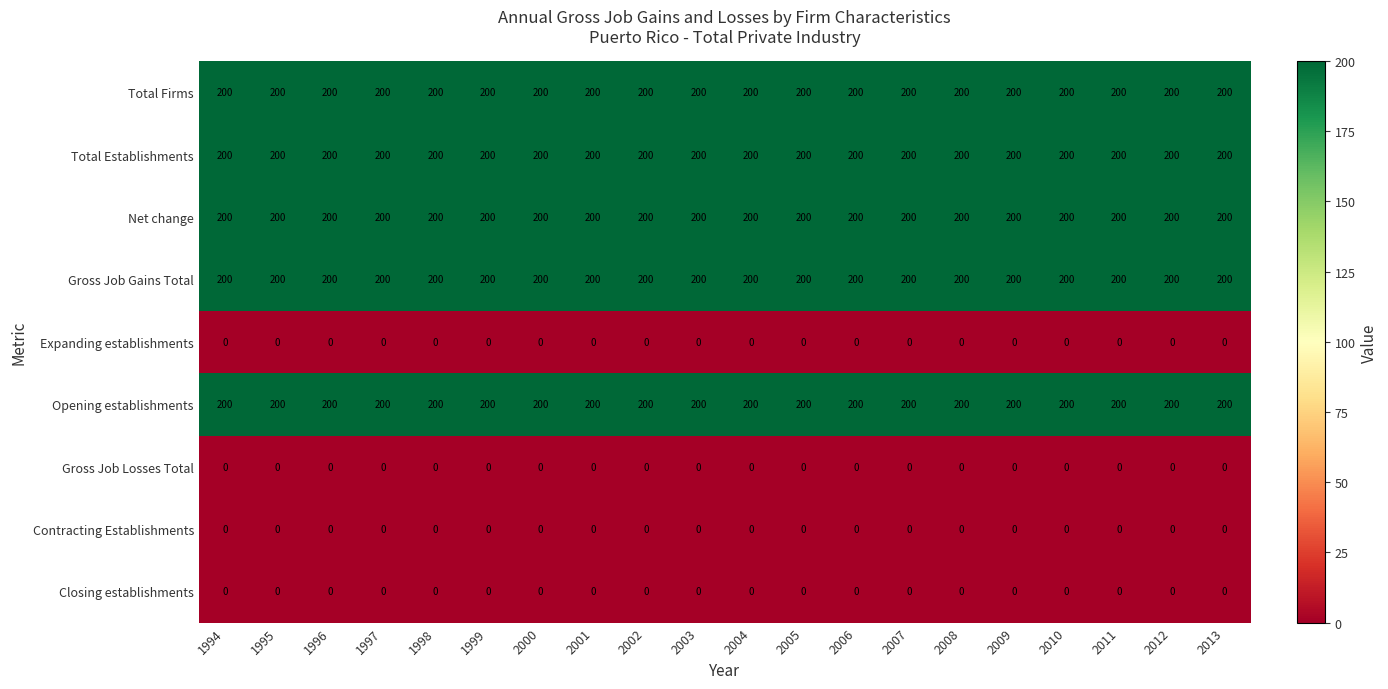

True or false: Opening establishments has a value of 273 at 1996.

False